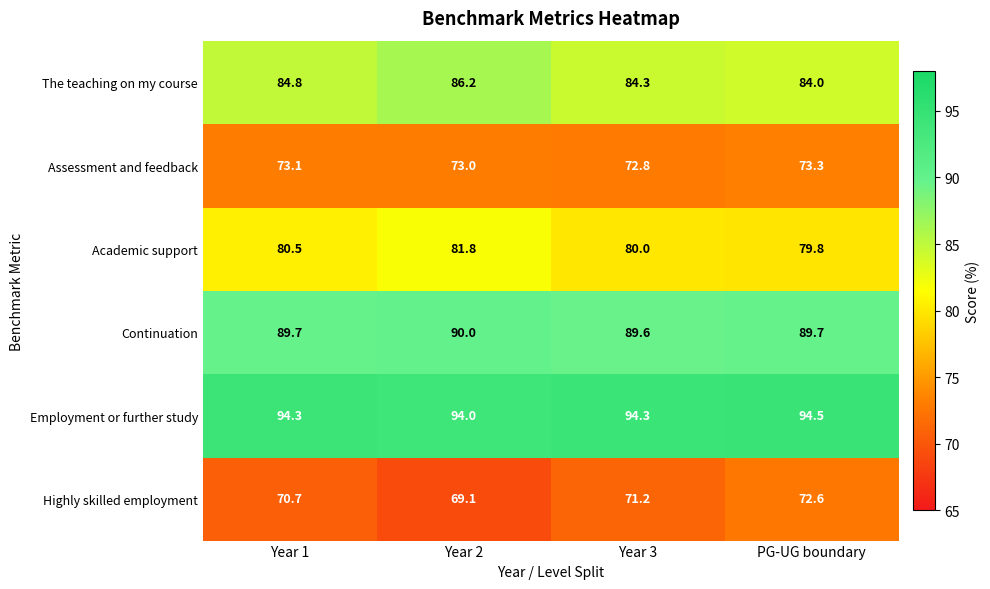

What is the sum of all Assessment and feedback values?

292.2